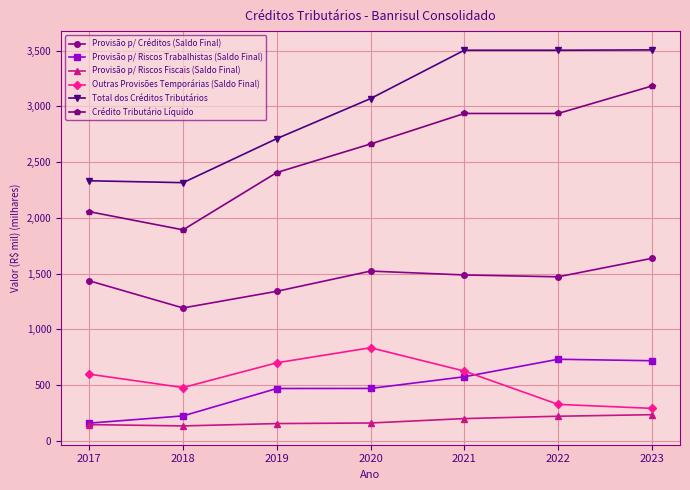

What is the value of the Outras Provisões Temporárias (Saldo Final) point at the 3rd from the left?

698.9